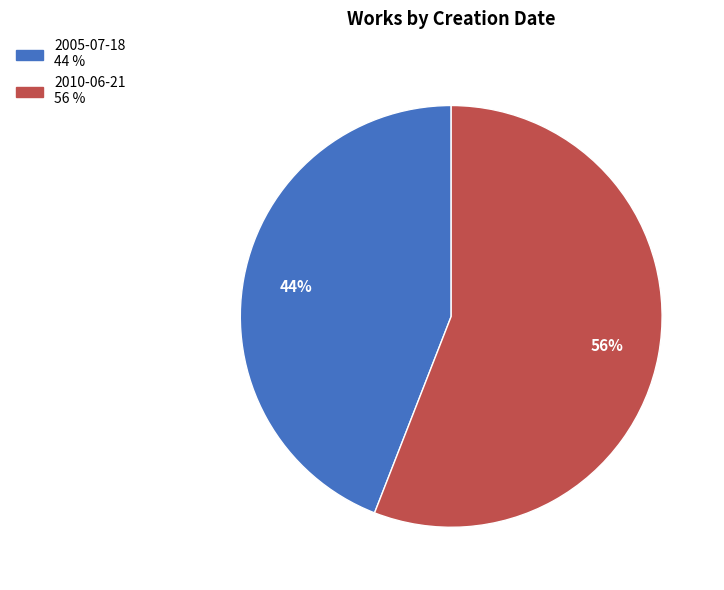

Which slice is the smallest?

2005-07-18